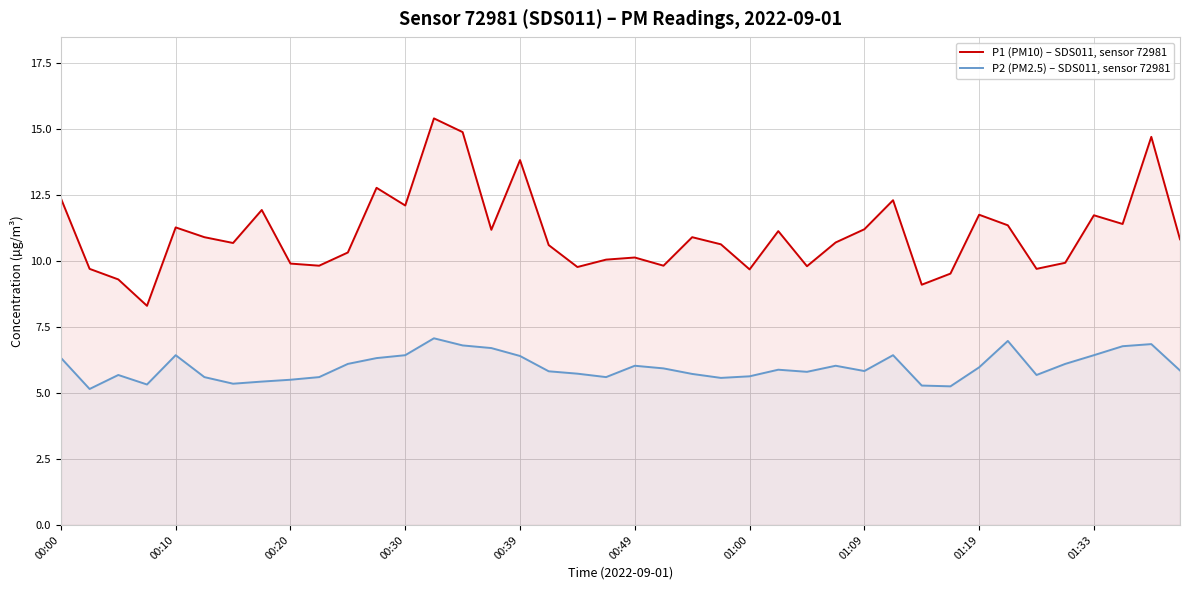

Which series has the largest total across all categories?

P1 (PM10) – SDS011, sensor 72981